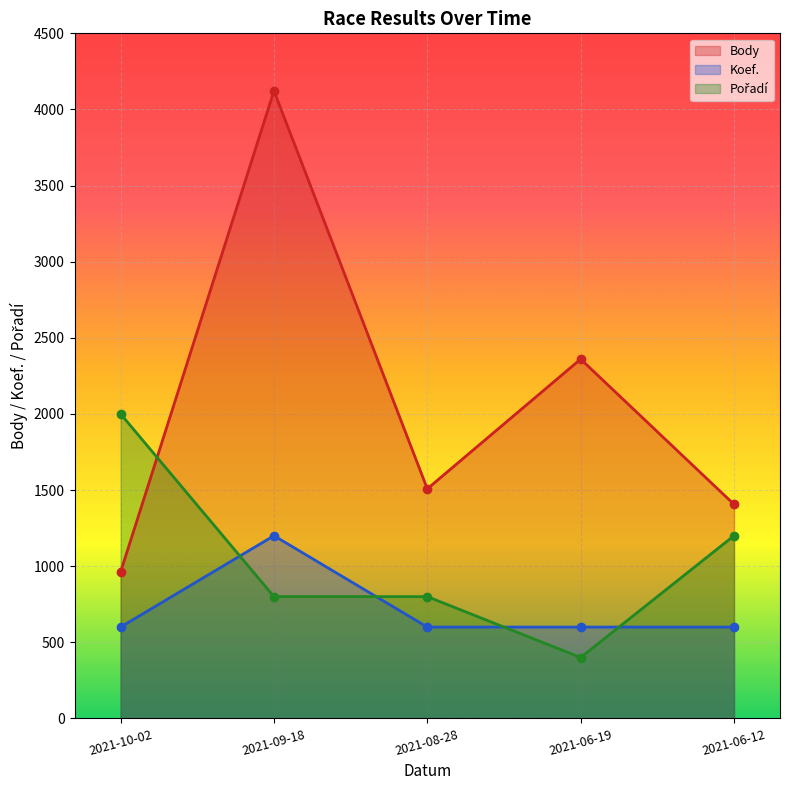

How many data points does each series have?

5